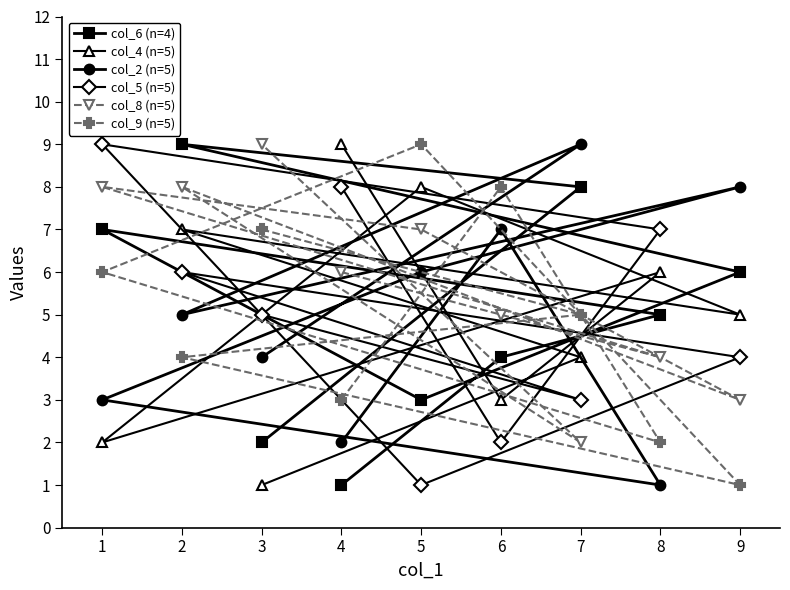

What is the greatest value displayed?

9